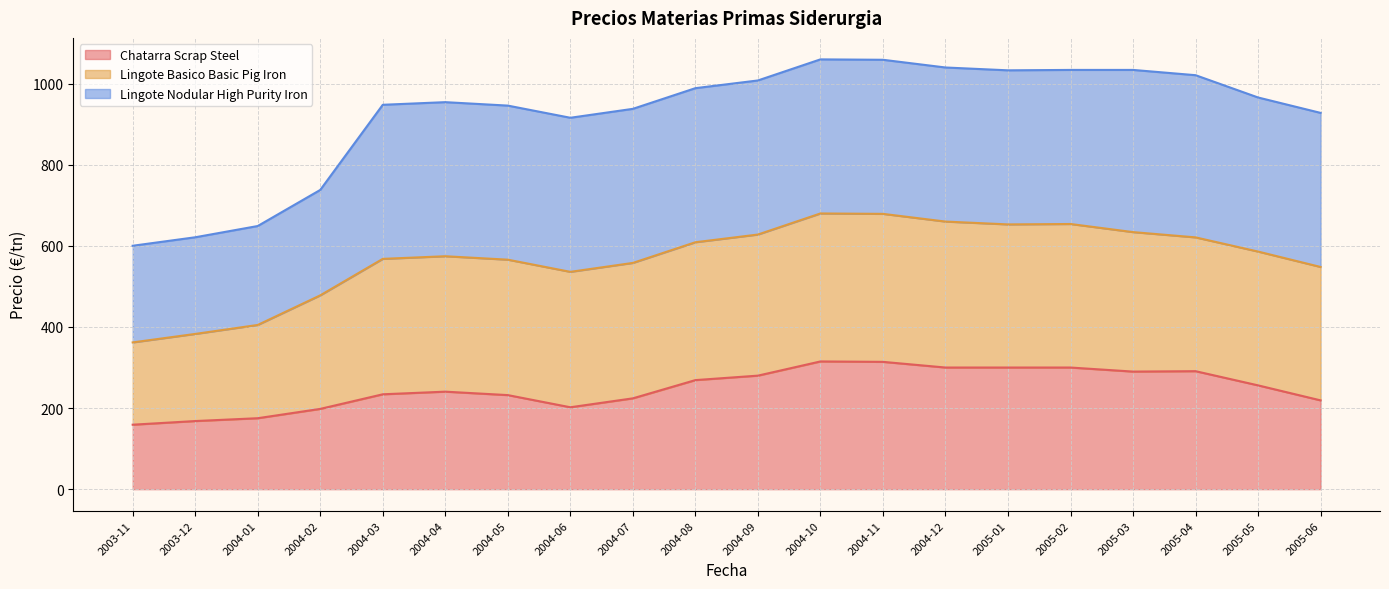

What is the total value across all series at 2005-03?

1034.0